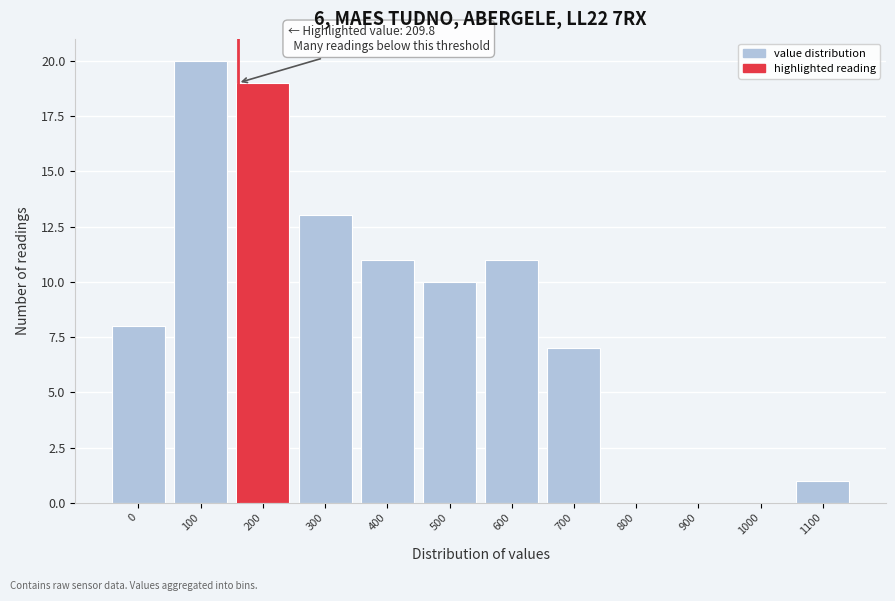

Reading right to left, list all the values displayed in this chart.

1100=1	1000=0	900=0	800=0	700=7	600=11	500=10	400=11	300=13	200=19	100=20	0=8